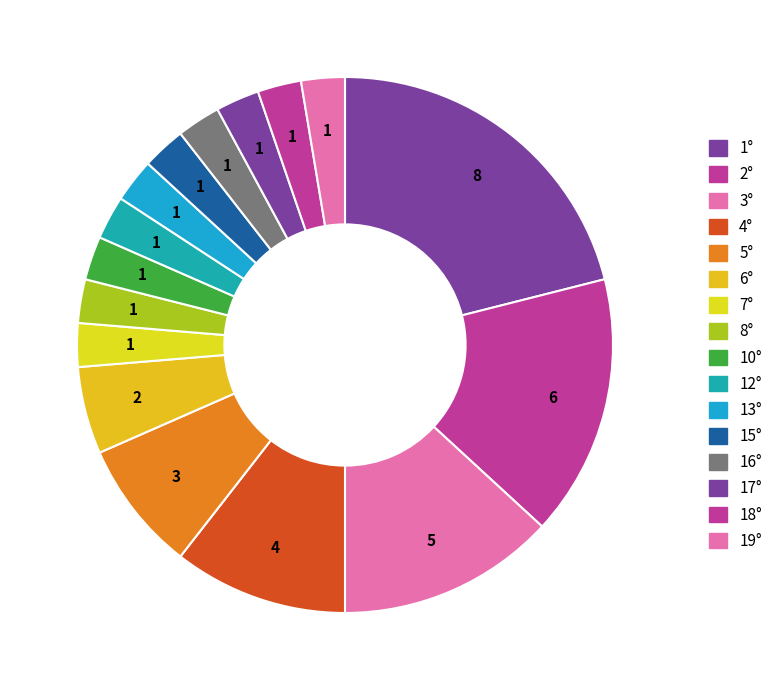

How many segments does this pie chart have?

16